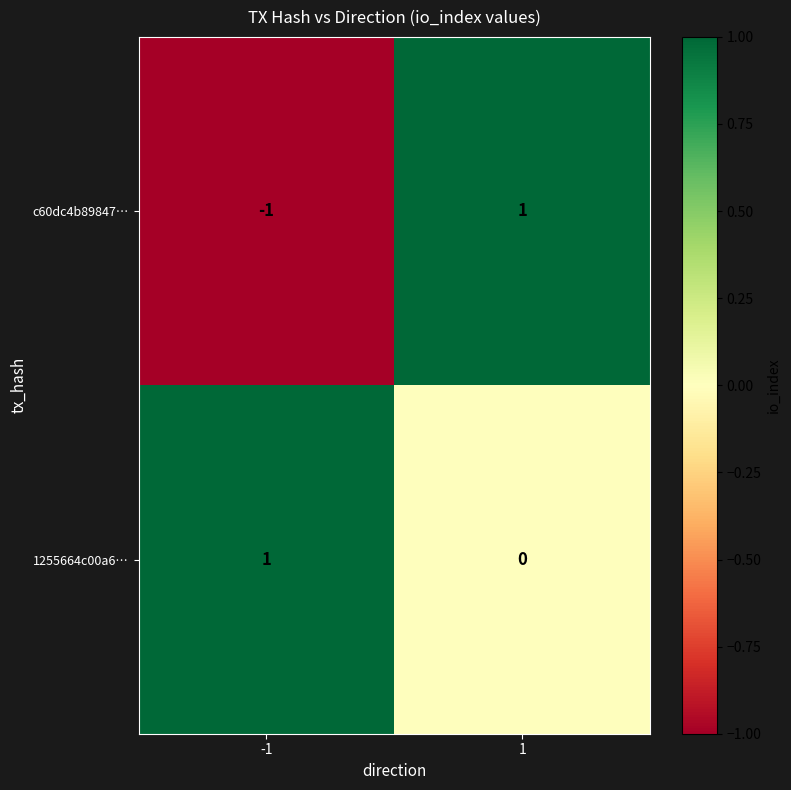

At which category is the sum across all series the highest?

1